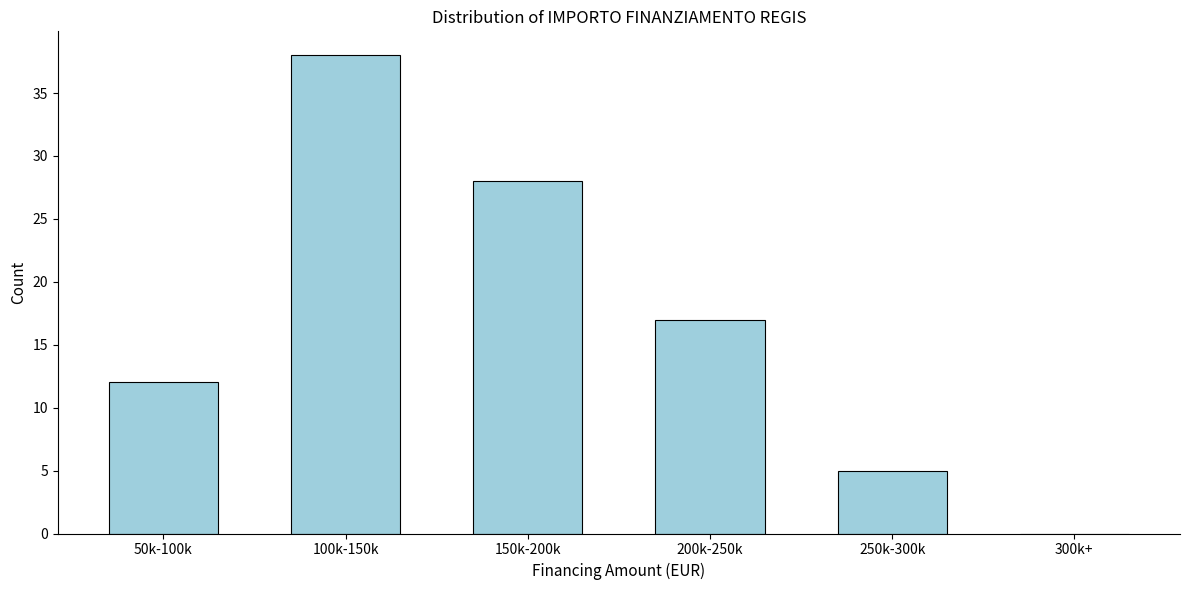

Reading left to right, list all the values displayed in this chart.

50k-100k=12	100k-150k=38	150k-200k=28	200k-250k=17	250k-300k=5	300k+=0